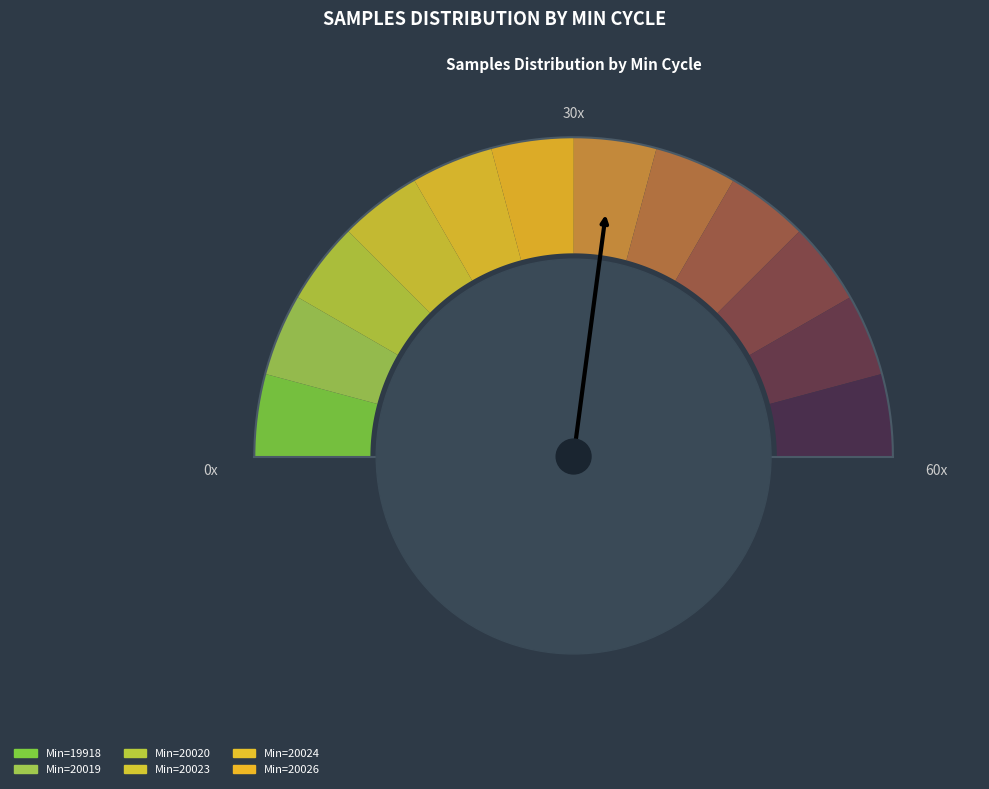

Is it true that 19918 is 1% of the pie?

False